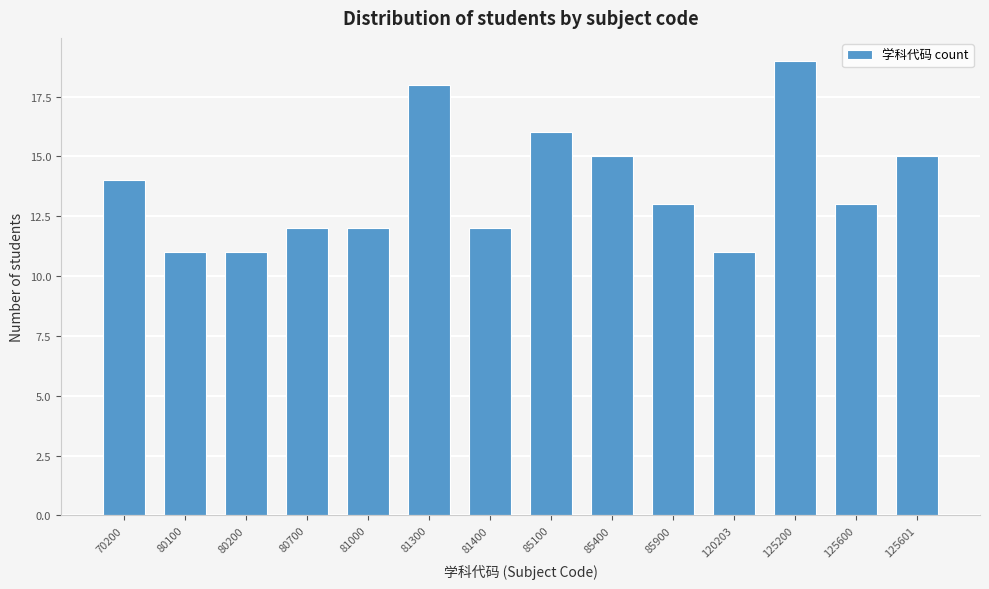

Reading left to right, what are all the values shown in this chart?

14	11	11	12	12	18	12	16	15	13	11	19	13	15